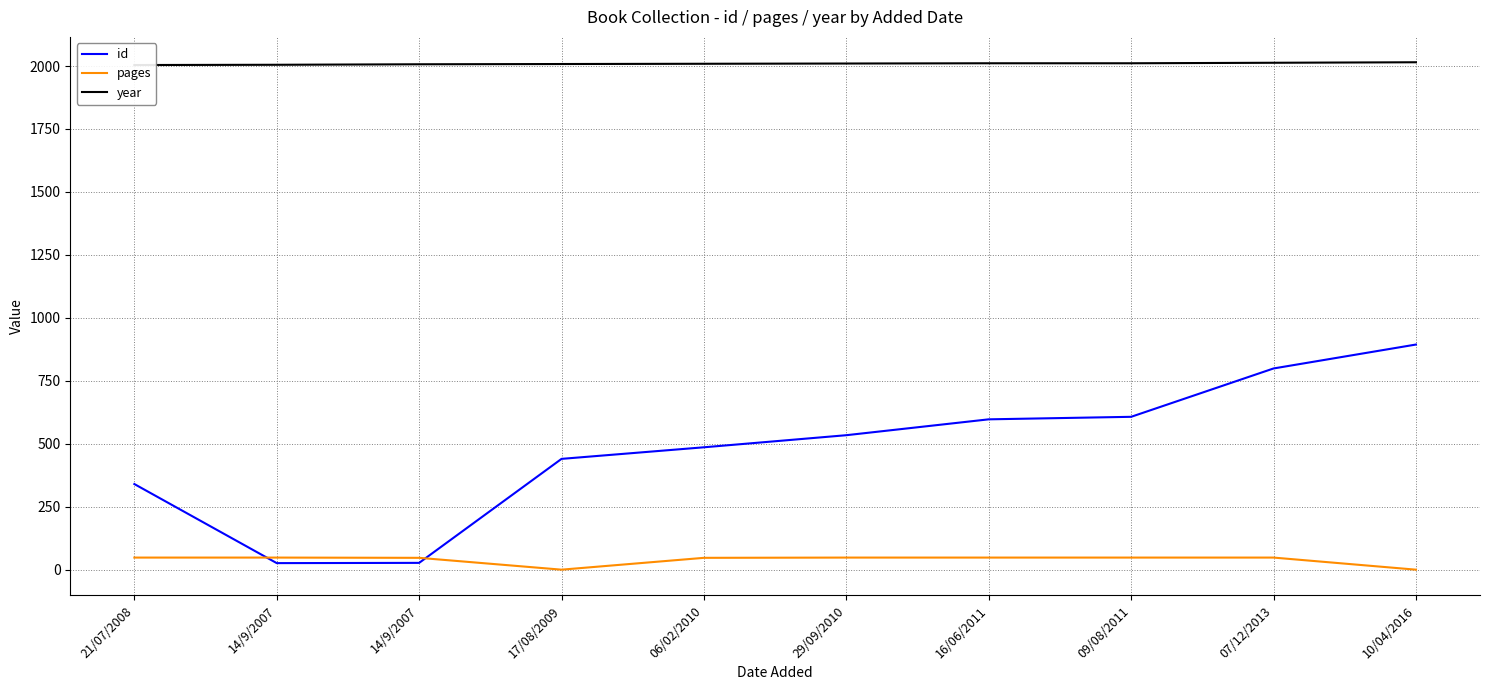

What value does the id series have at 06/02/2010?

486